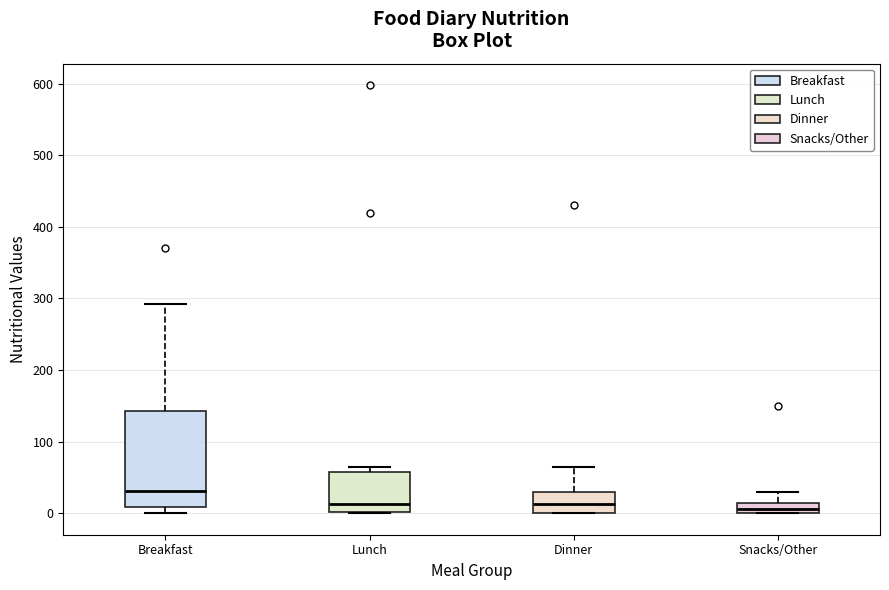

Which box's median line is the highest?

Breakfast